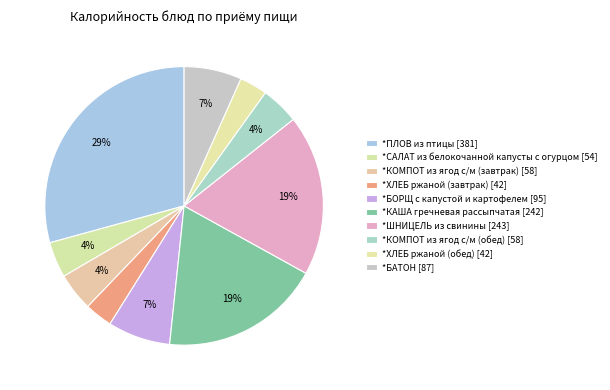

Do *БАТОН and *ХЛЕБ ржаной (обед) together represent more than half of the pie?

No